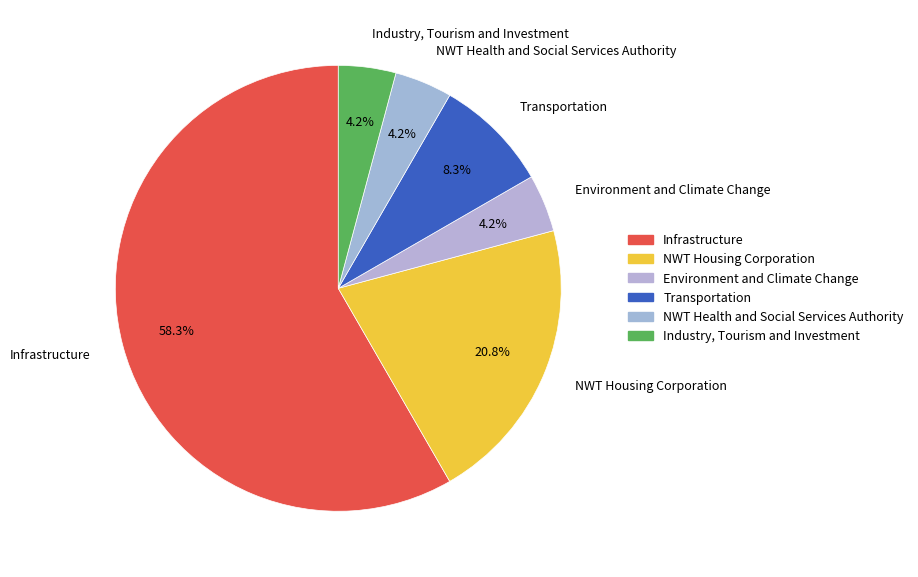

What is the largest slice in the pie chart?

Infrastructure